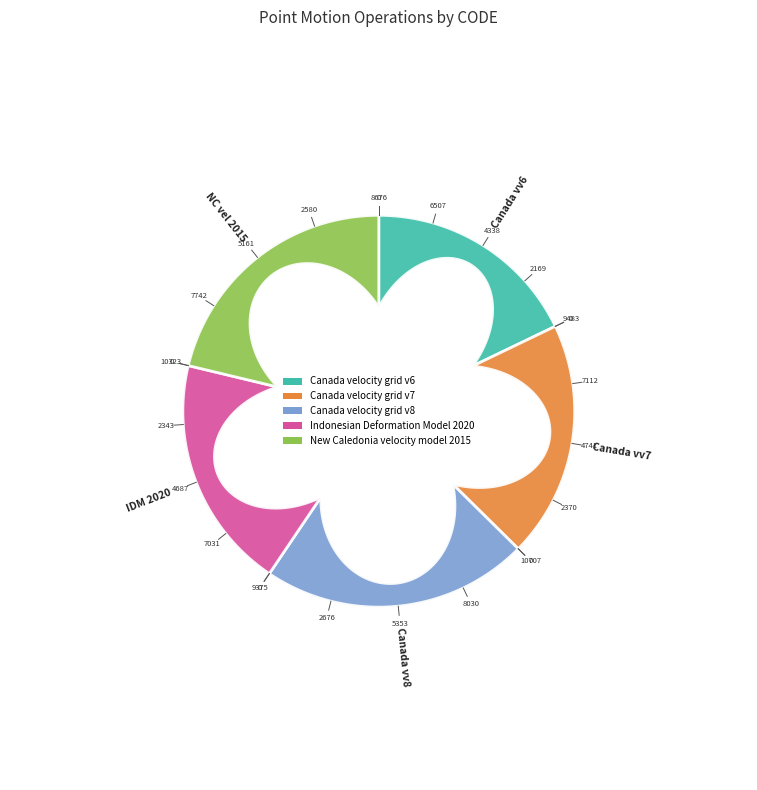

Approximately how many times larger is the value at Canada velocity grid v7 compared to Canada velocity grid v8?

0.9